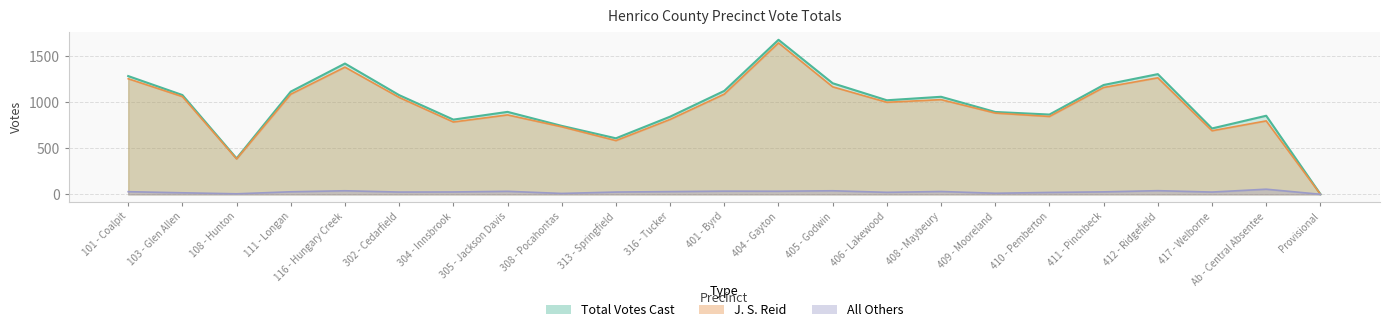

Which series changed the most between 313 - Springfield and 411 - Pinchbeck?

Total Votes Cast